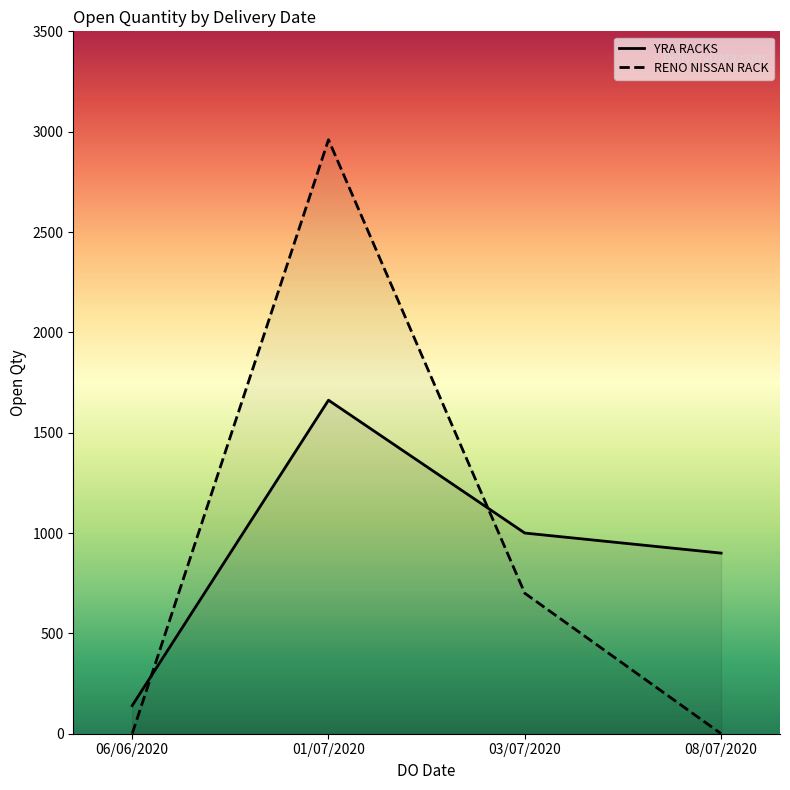

What is the difference between the maximum and minimum values in the RENO NISSAN RACK series?

2960